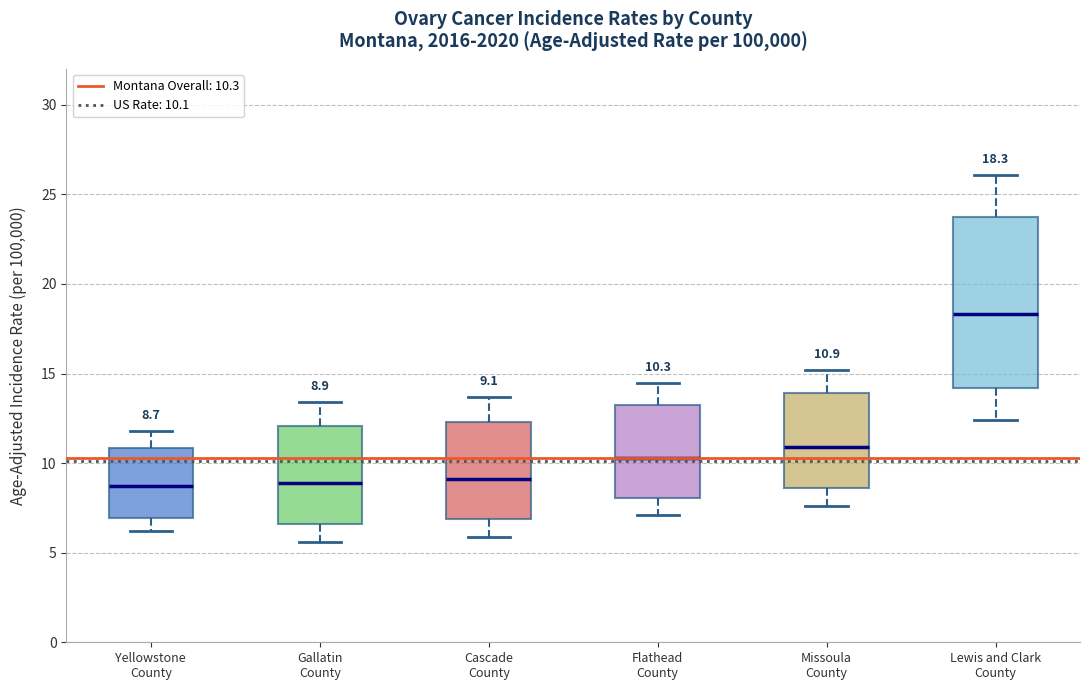

Comparing the boxes themselves (not the whiskers), which one is the tallest?

Lewis and Clark County